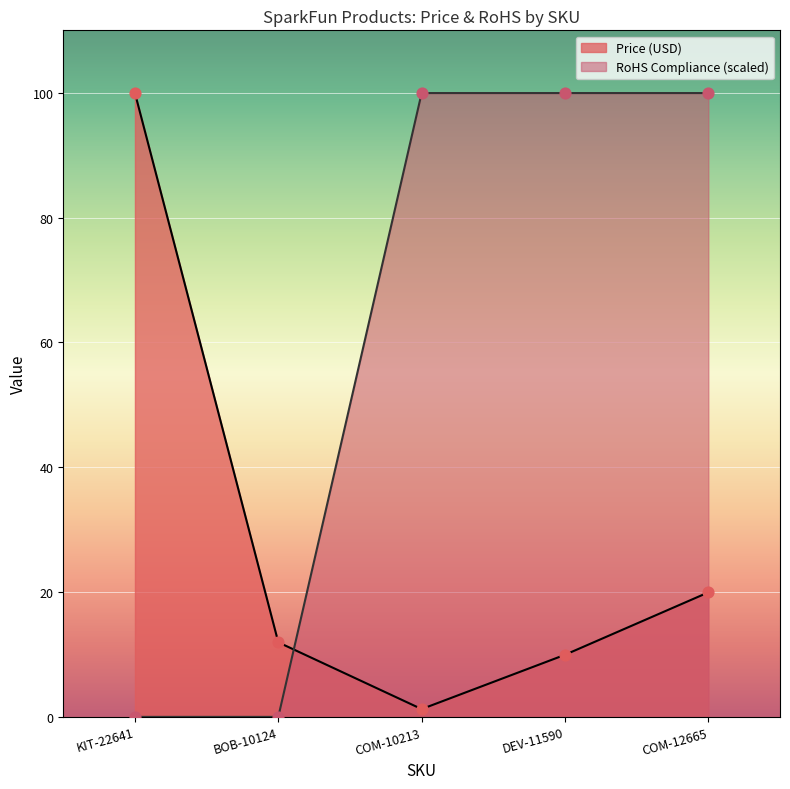

At how many categories does at least one series exceed 97?

4